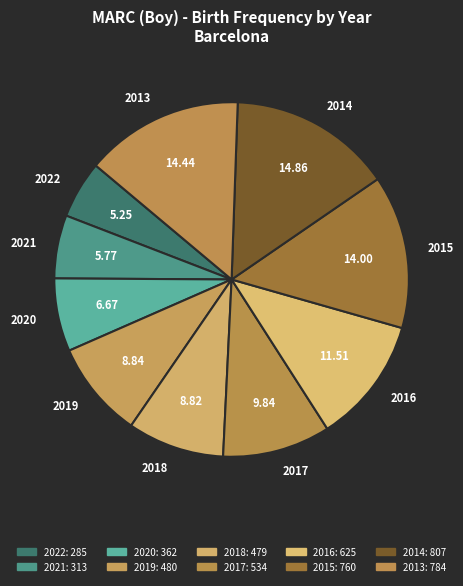

Which slice is the smallest?

2022